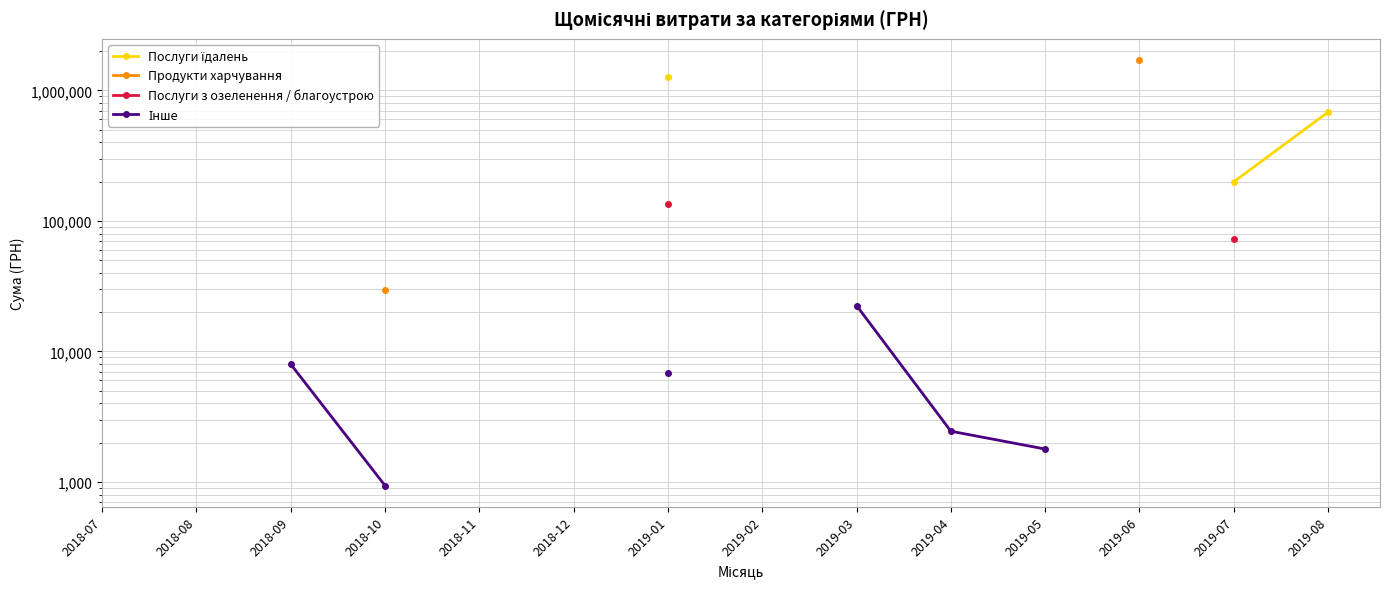

Is the value of Послуги їдалень at 2019-08 greater than the value of Послуги з озеленення / благоустрою at 2019-03?

No